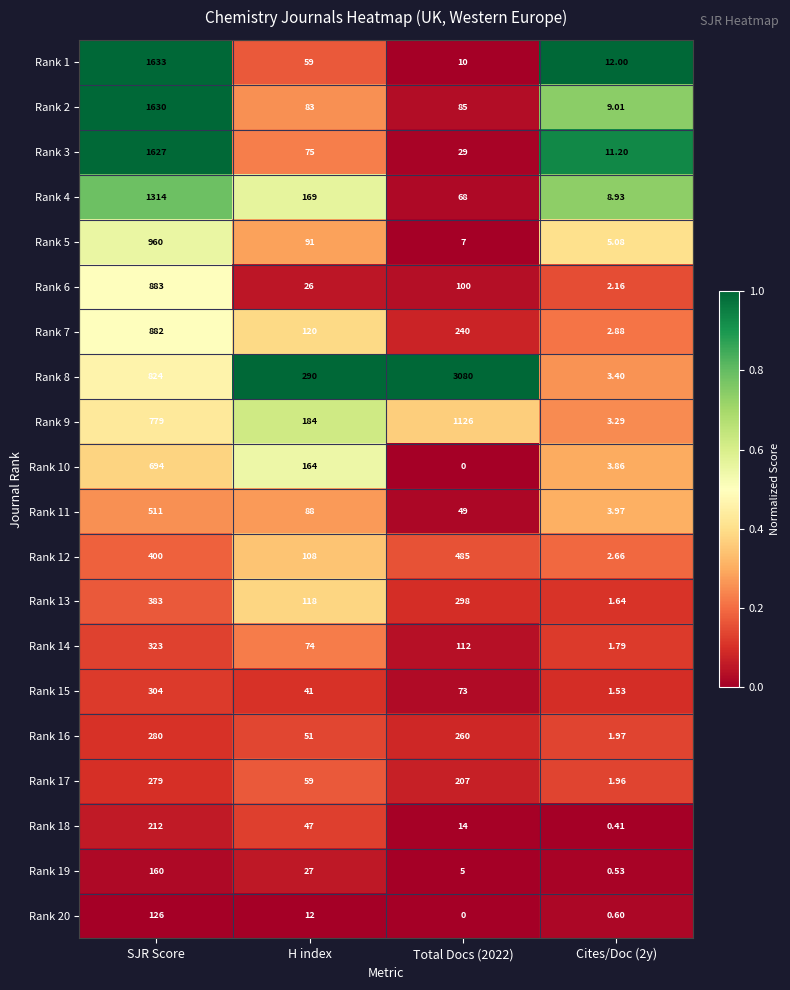

At Cites/Doc (2y), list the series in order from largest to smallest.

Rank 1, Rank 3, Rank 2, Rank 4, Rank 5, Rank 11, Rank 10, Rank 8, Rank 9, Rank 7, Rank 12, Rank 6, Rank 16, Rank 17, Rank 14, Rank 13, Rank 15, Rank 20, Rank 19, Rank 18